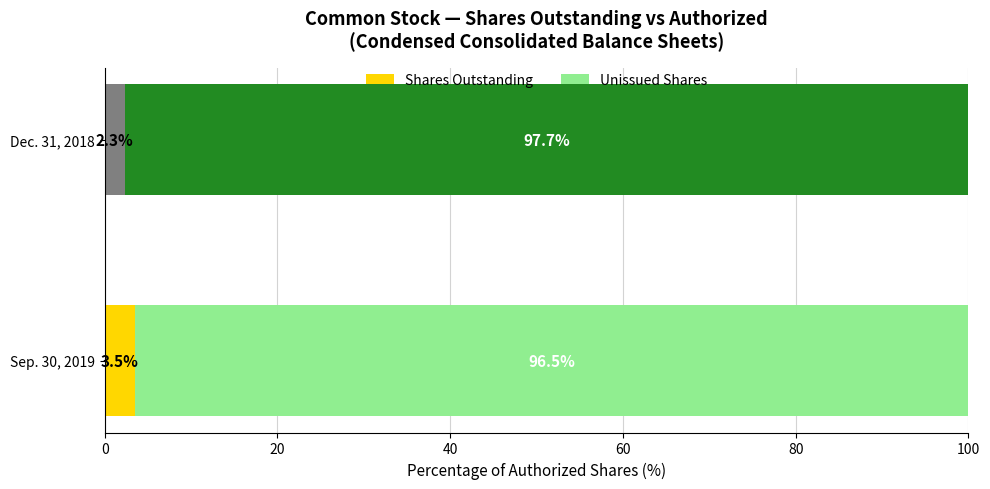

What are all the series names shown in the legend?

Shares Outstanding, Unissued Shares